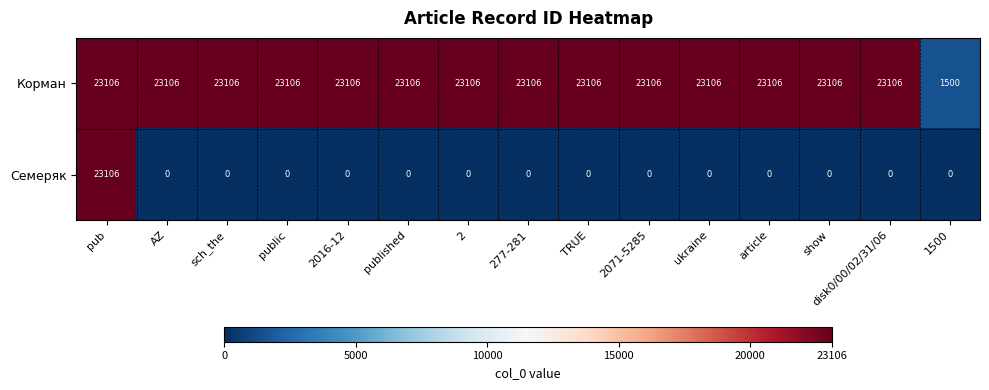

Rank the series at AZ from lowest to highest value.

Семеряк, Корман